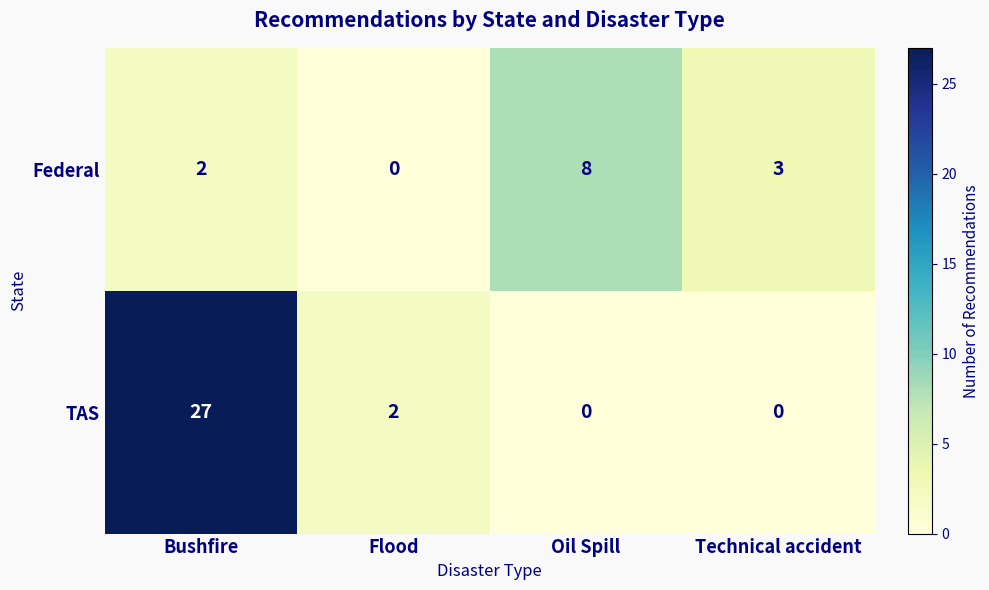

What is the difference between the maximum and minimum values in the Federal series?

8